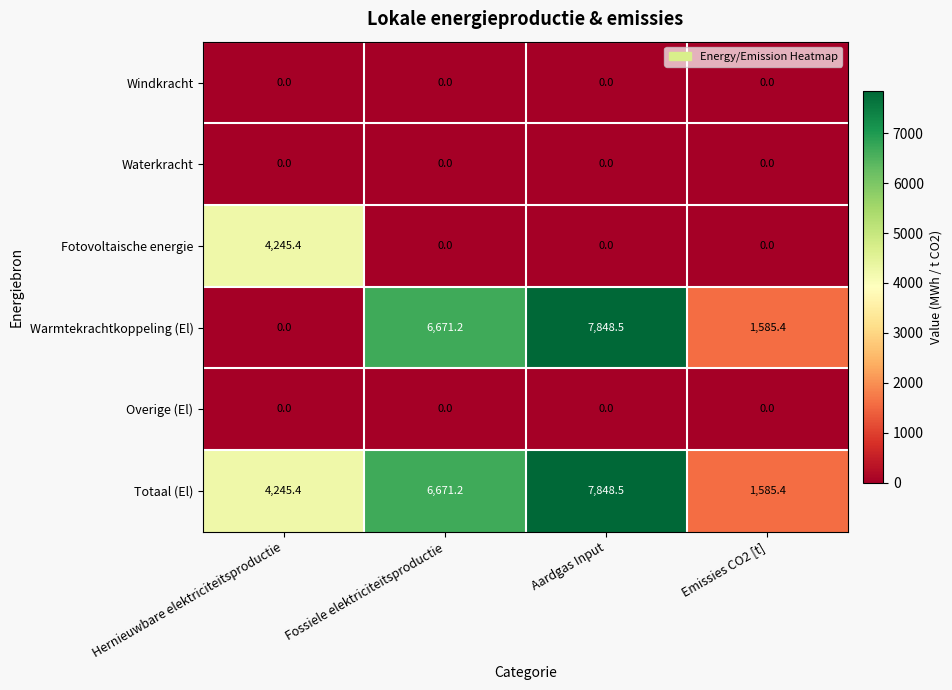

What is the spread (max minus min) of values at Aardgas Input?

7848.5